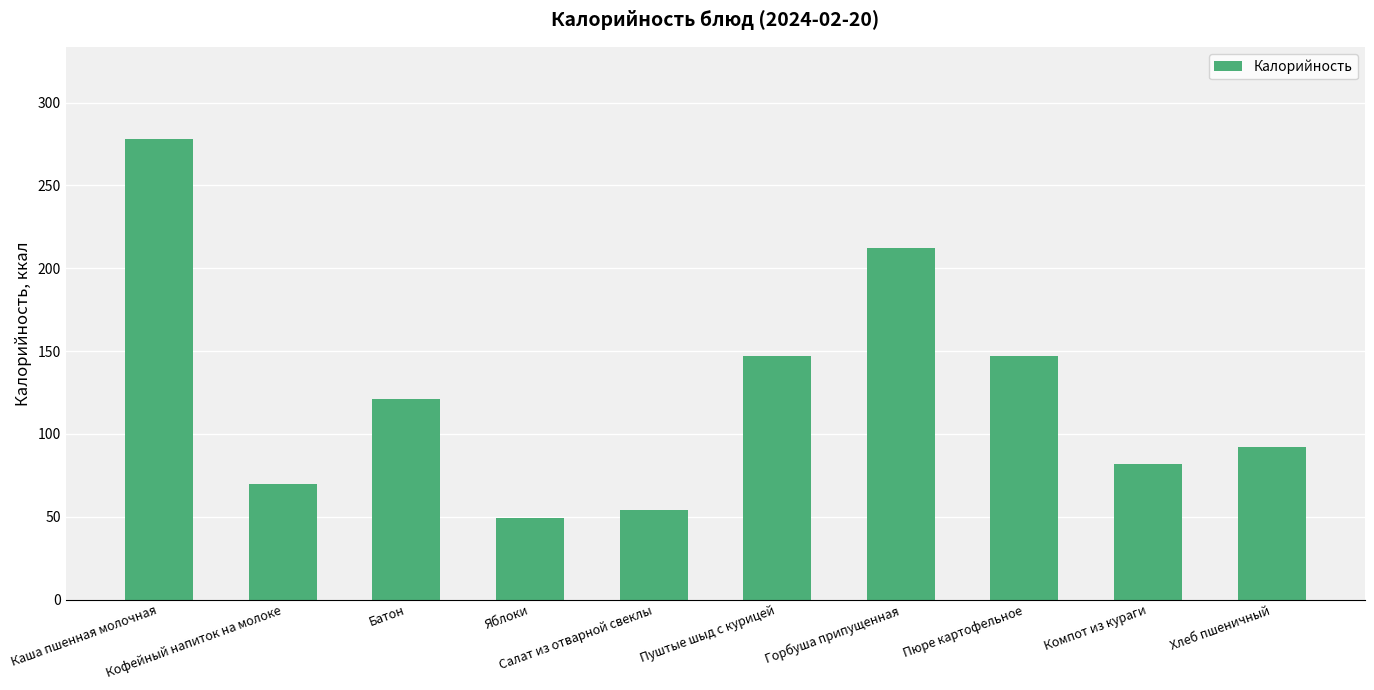

Reading left to right, transcribe all the data shown in this chart.

278	70	121	49	54	147	212	147	82	92